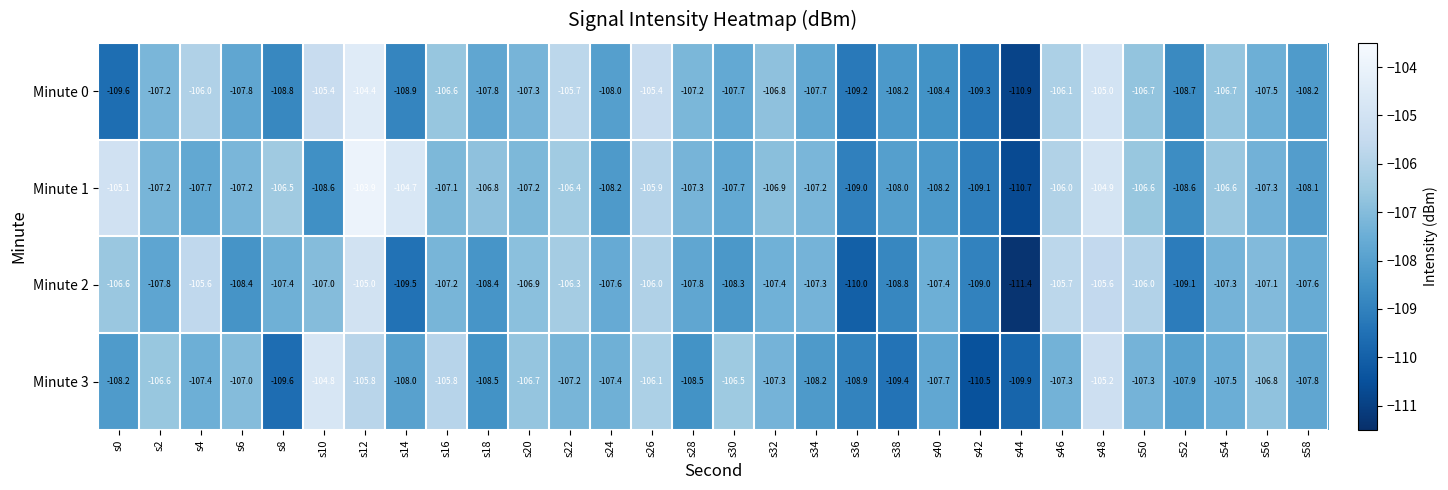

What is the difference between the Minute 2 values at s20 and s12?

1.9